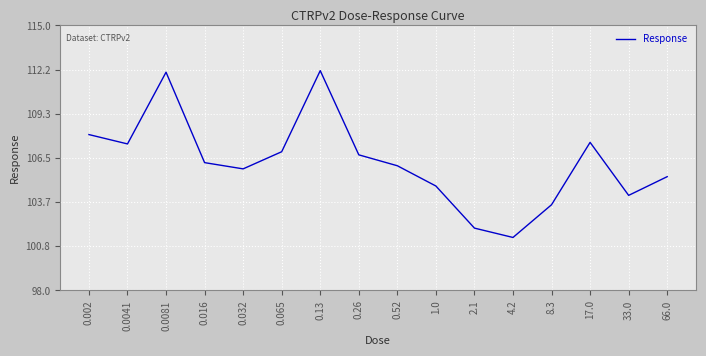

True or false: the data shows 145.3 at 0.002.

False